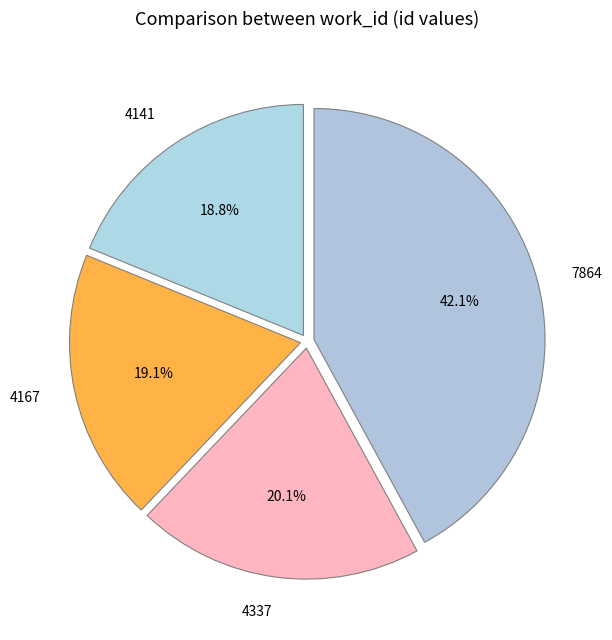

To the nearest percent, what is the difference between the 4141 and 7864 slice percentages?

23%